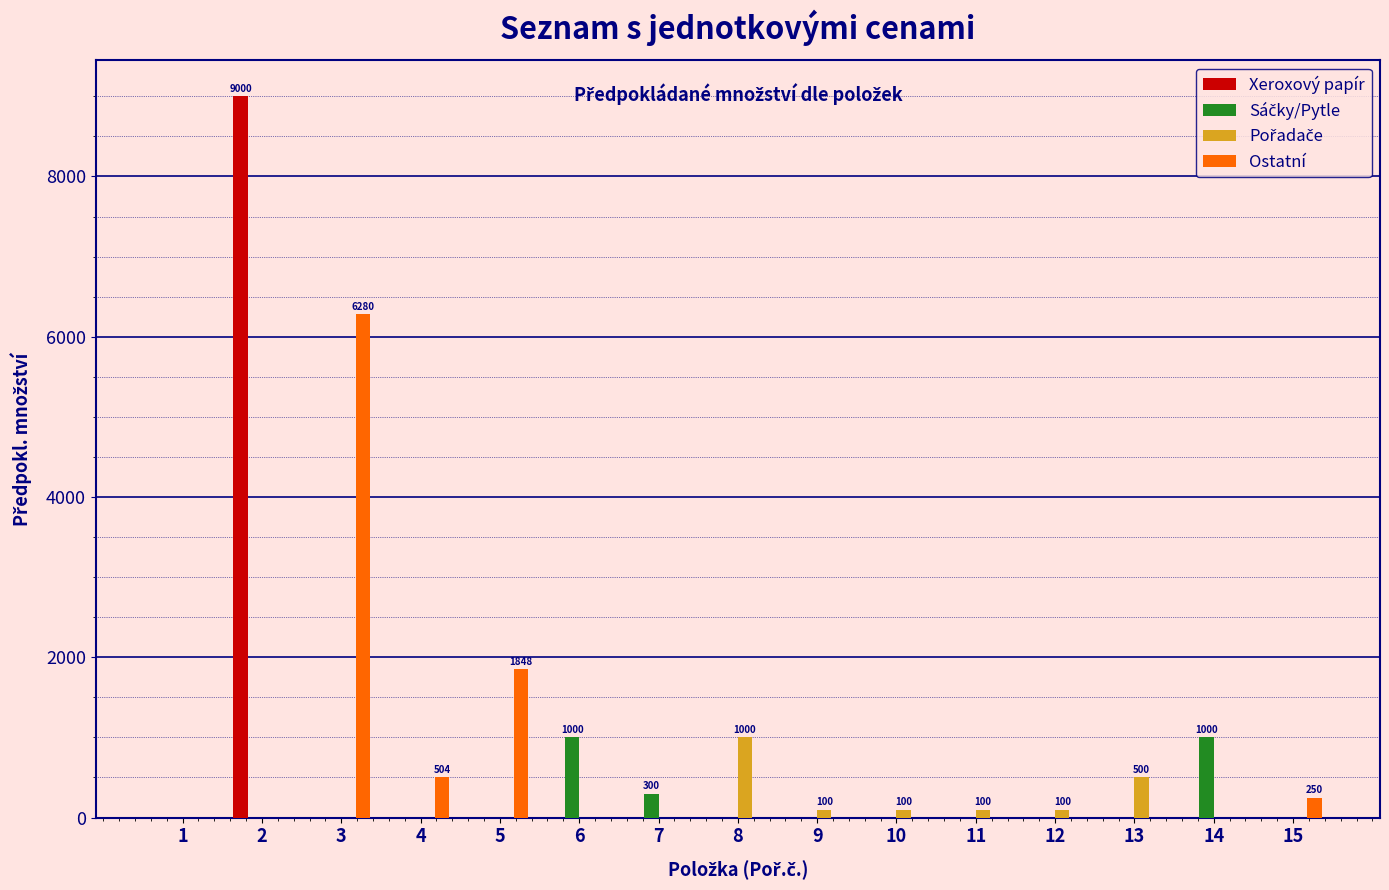

What is the sum of all Ostatní values?

8882